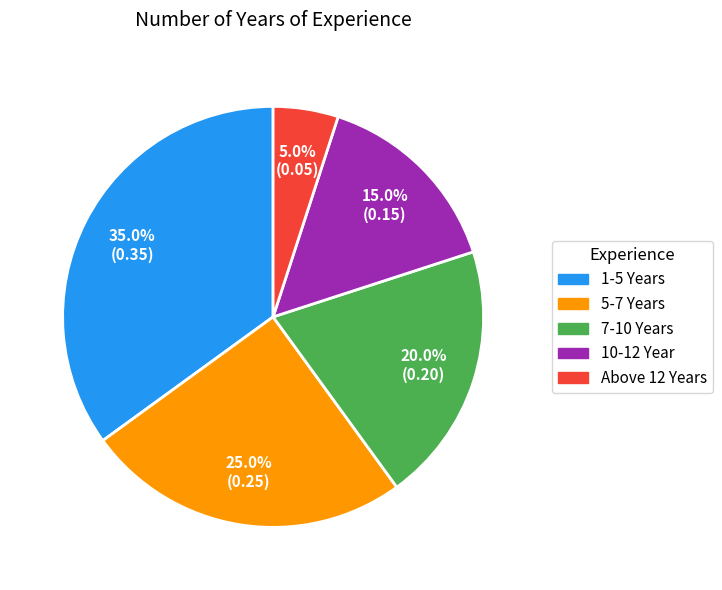

To the nearest percent, what is the average slice percentage?

20%